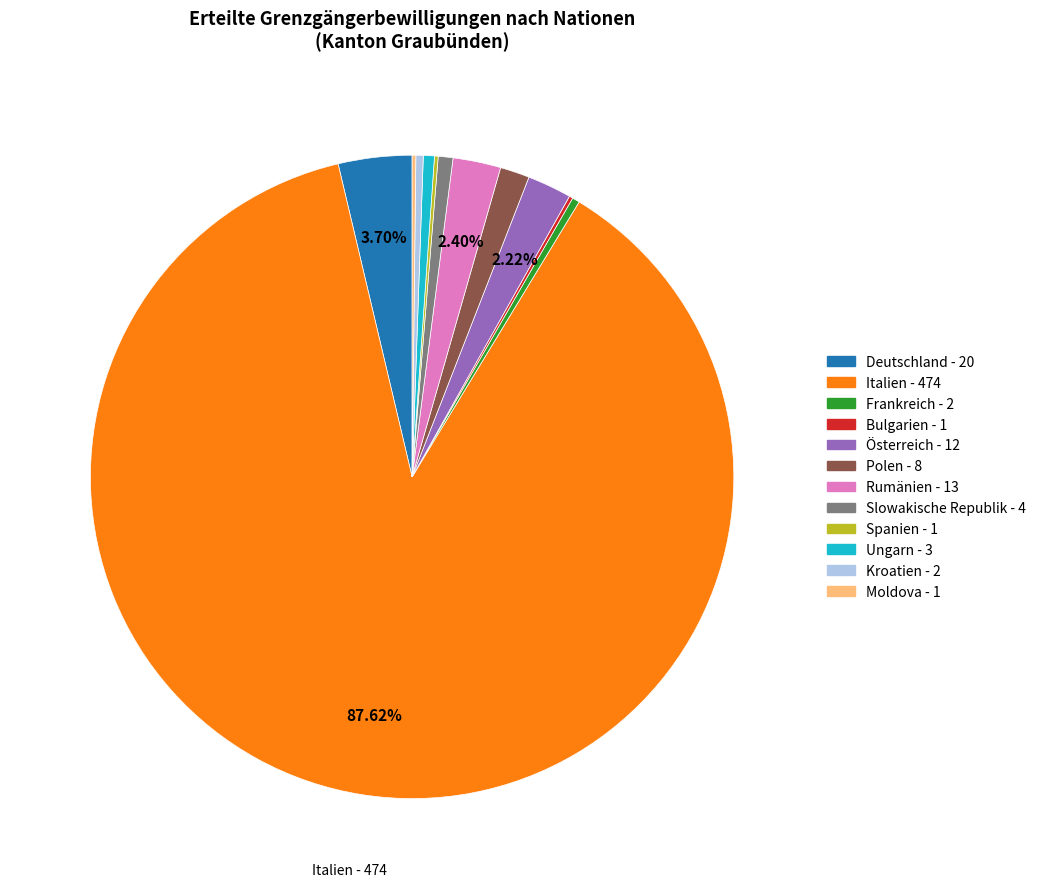

True or false: Rumänien accounts for 2% of the total.

True